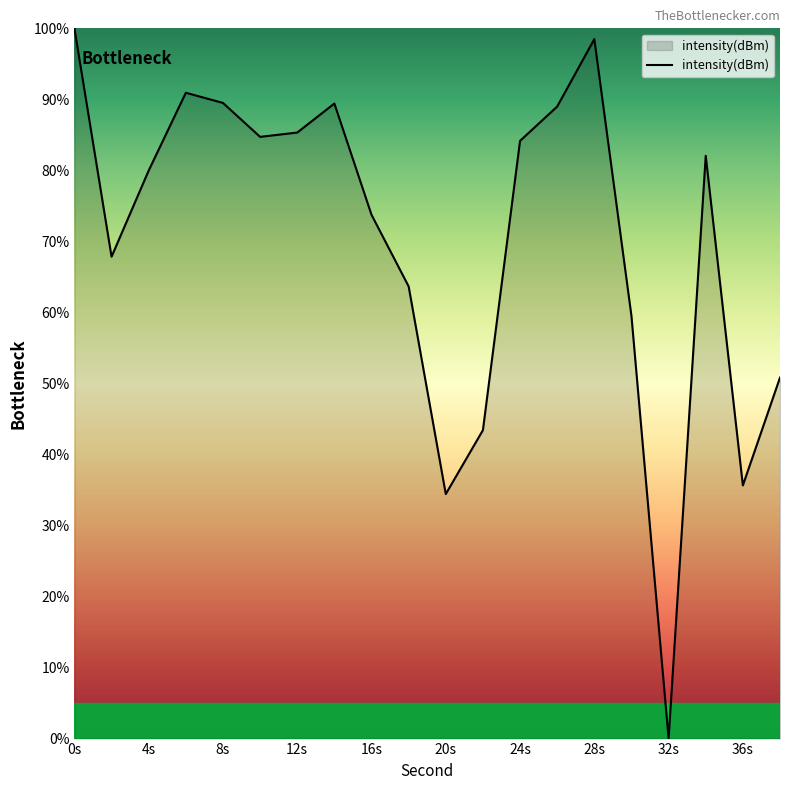

What is the difference between the maximum and second lowest values?

65.6